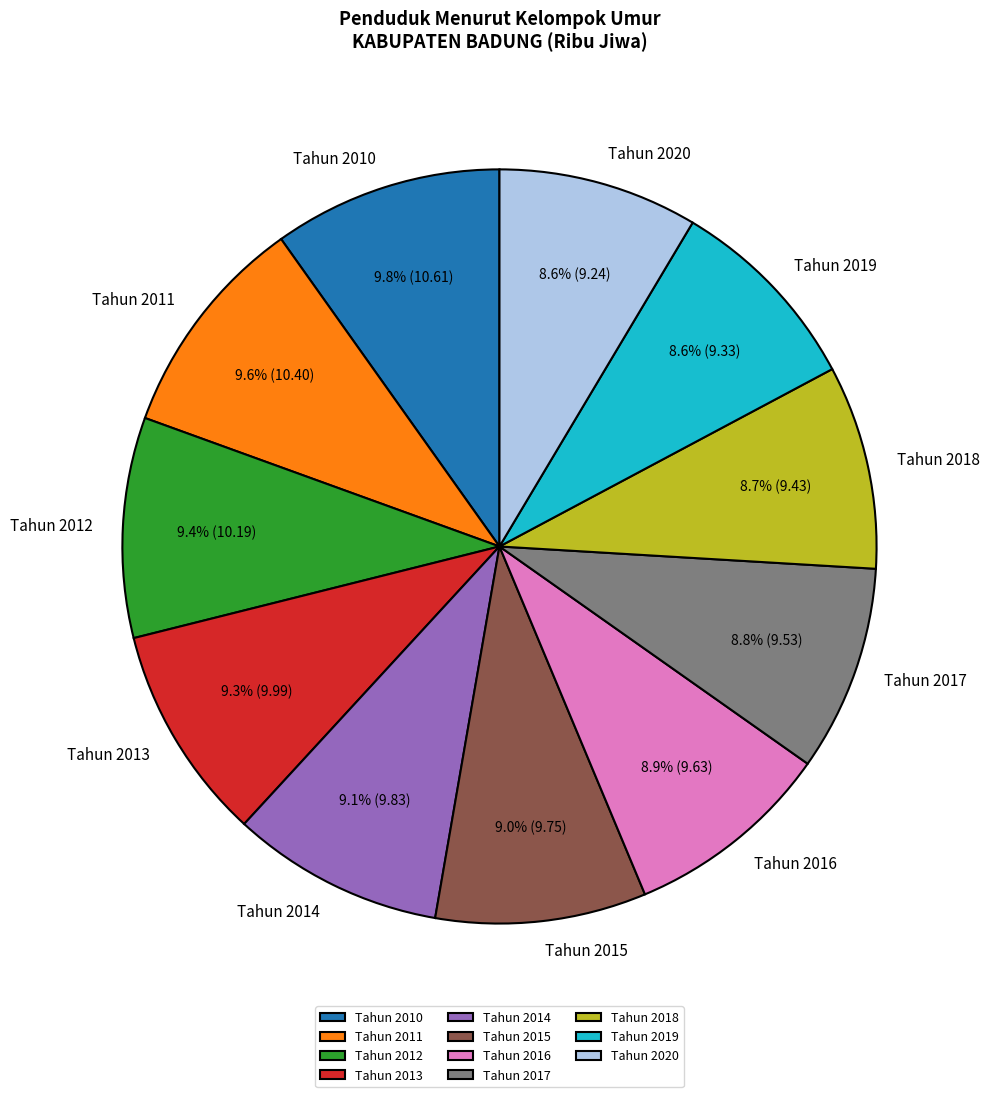

What percentage is the Tahun 2017 slice, to the nearest percent?

9%